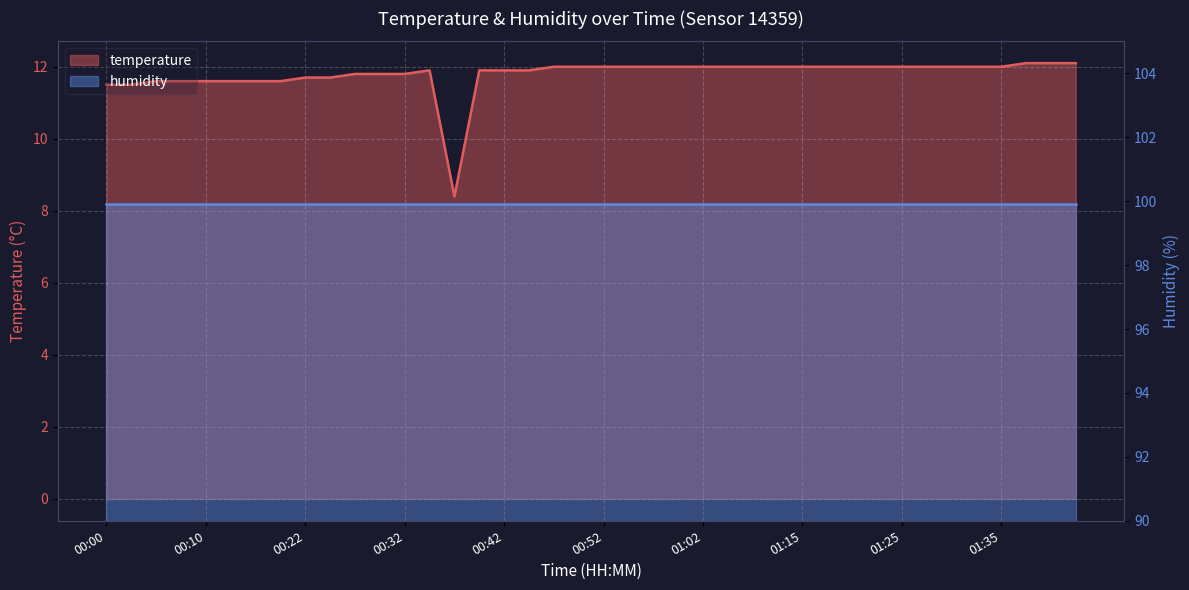

What is the change in value from 00:32 to 01:00?

+0.2